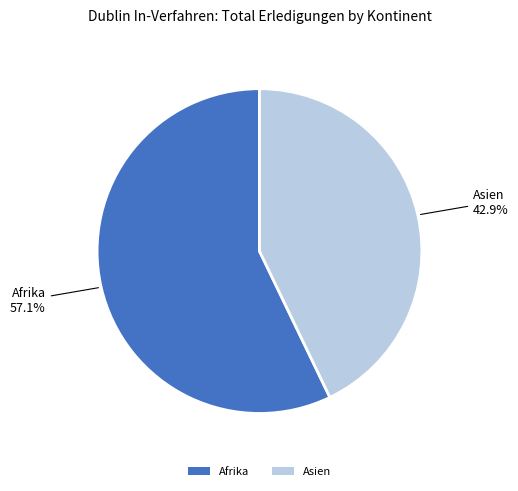

What is the largest slice in the pie chart?

Afrika